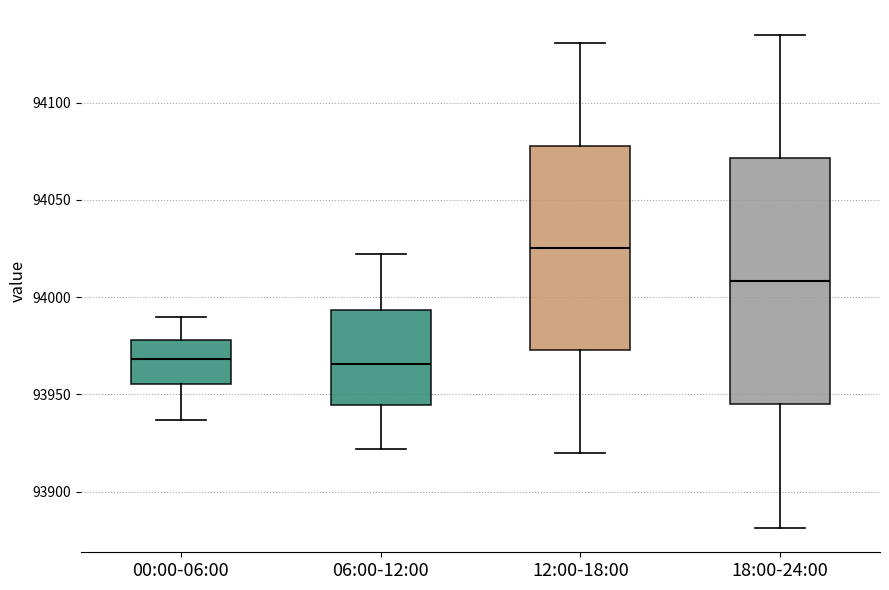

Which box's median line is the highest?

12:00-18:00